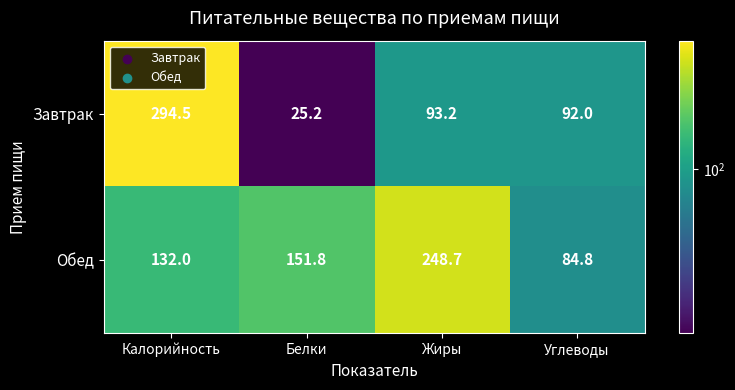

List the series in order of their peak value, lowest first.

Обед, Завтрак